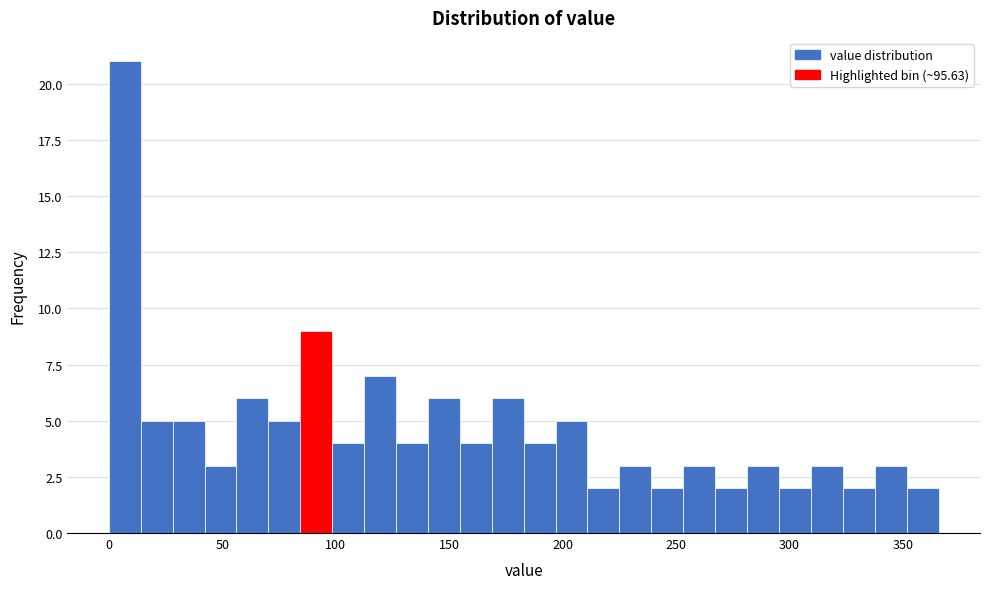

Read against the x-axis, roughly where is the centre of the tallest bar?

5